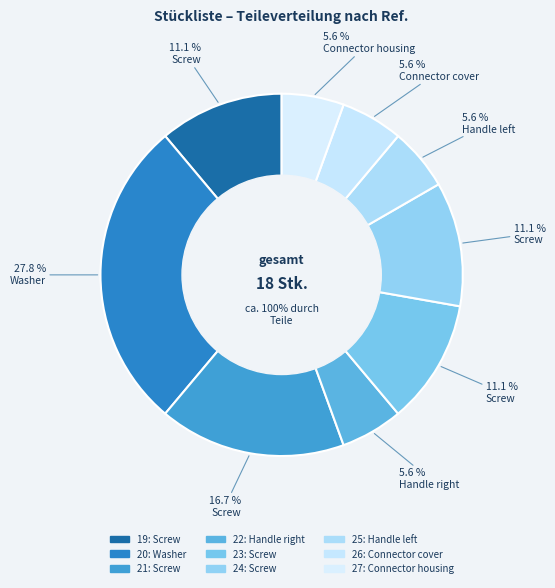

Rank the categories by value from lowest to highest.

22, 25, 26, 27, 19, 23, 24, 21, 20